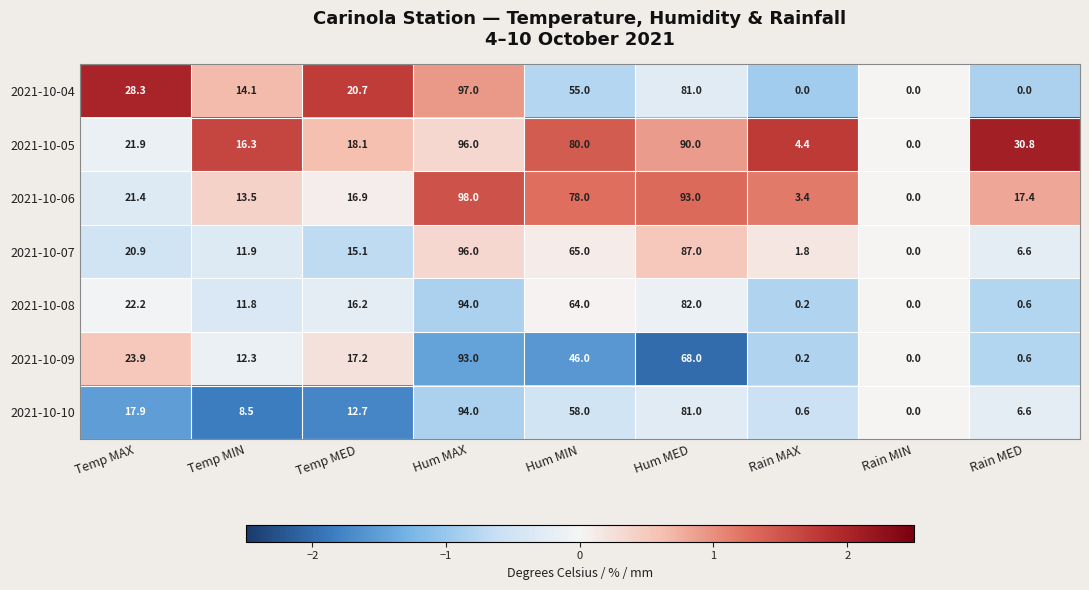

Rank the categories by 2021-10-06 value from highest to lowest.

Hum MAX, Hum MED, Hum MIN, Temp MAX, Rain MED, Temp MED, Temp MIN, Rain MAX, Rain MIN